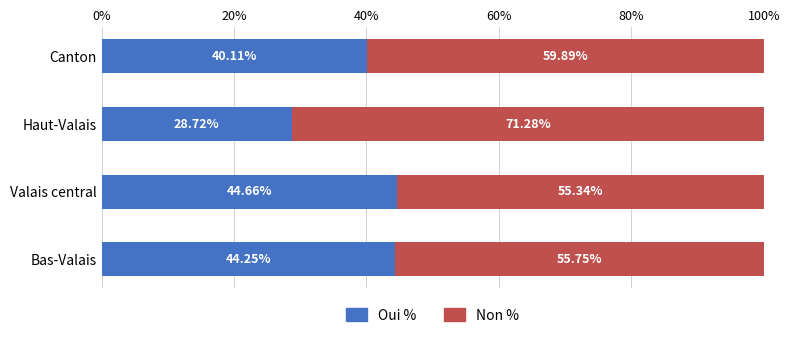

At which label is Oui % closest to 36?

Canton